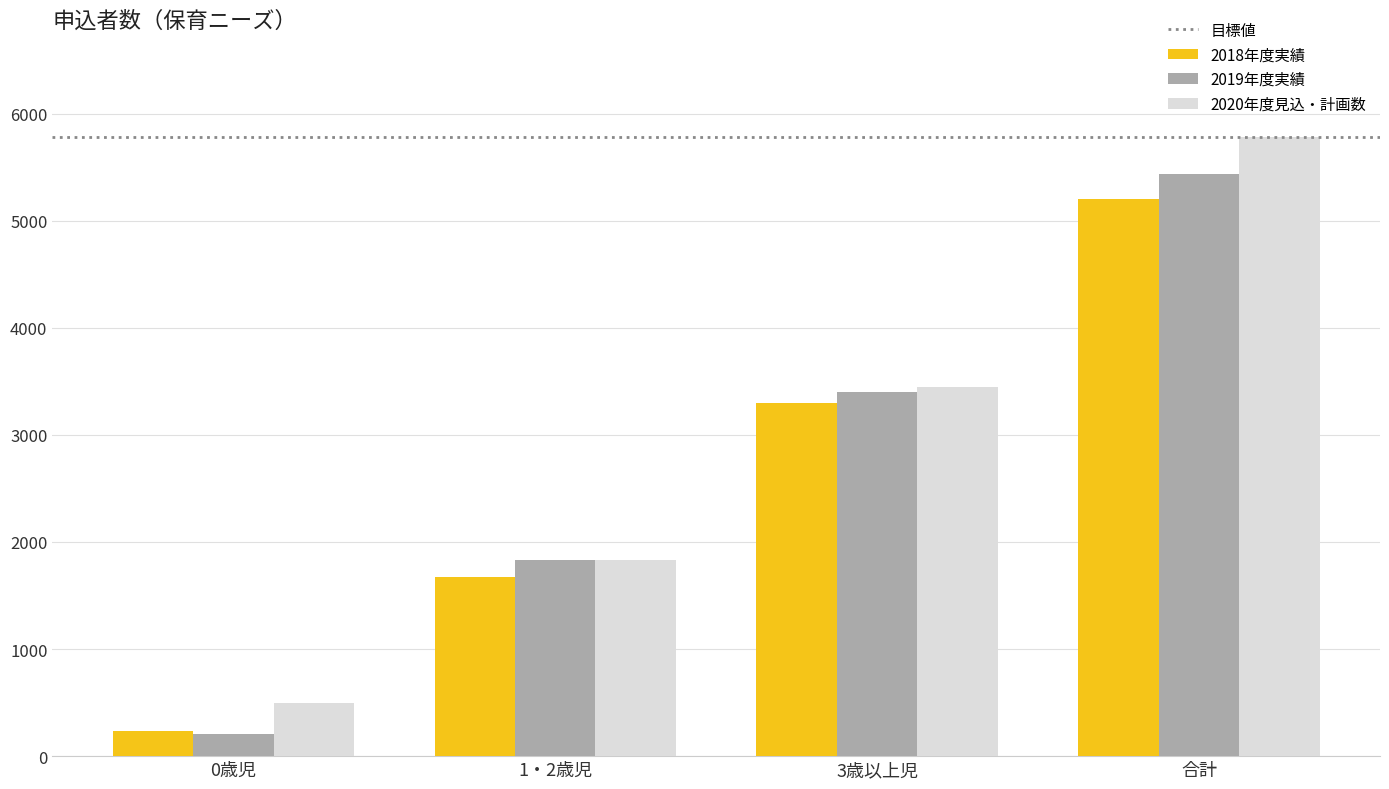

What is the value of the 2019年度実績 bar at the 4th from the left?

5440